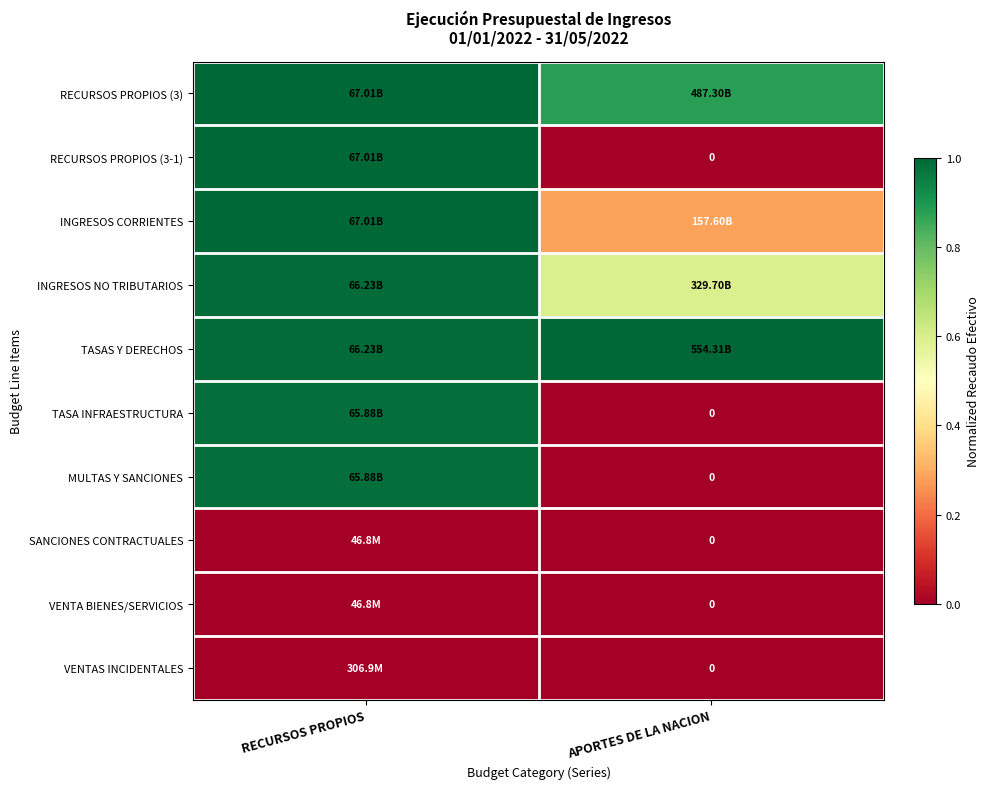

Which category has the lowest value in the INGRESOS CORRIENTES series?

APORTES DE LA NACION